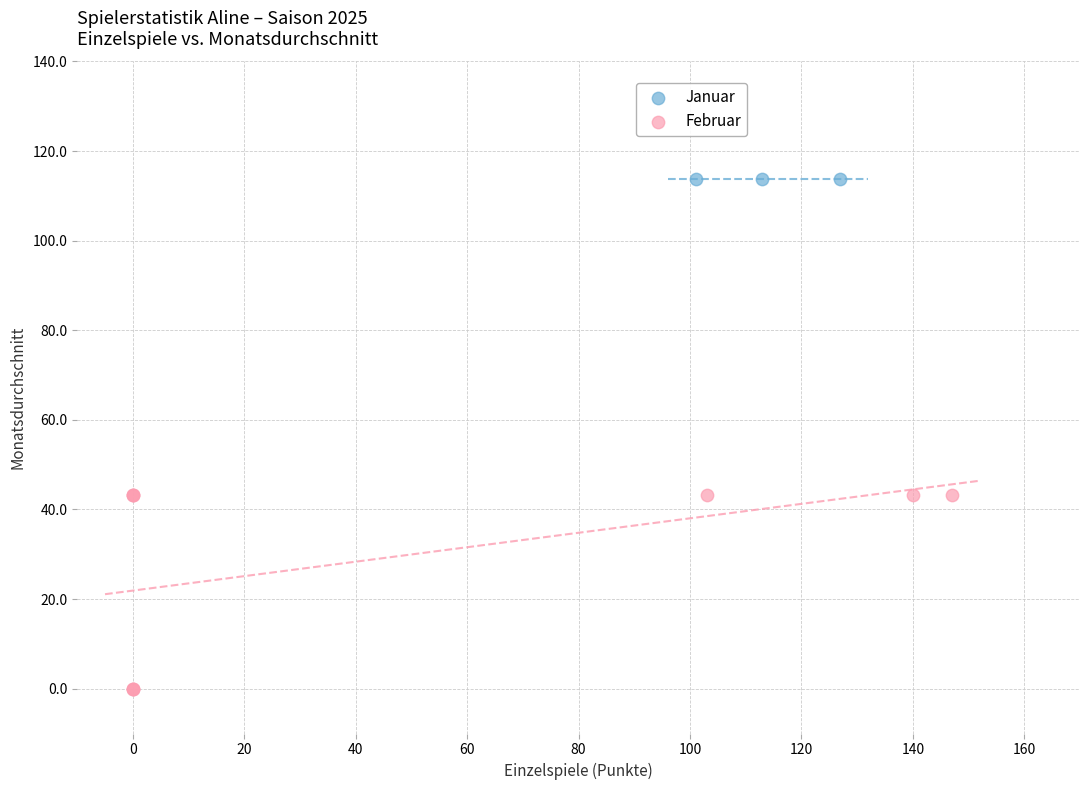

Which series reaches the maximum Y coordinate?

Januar